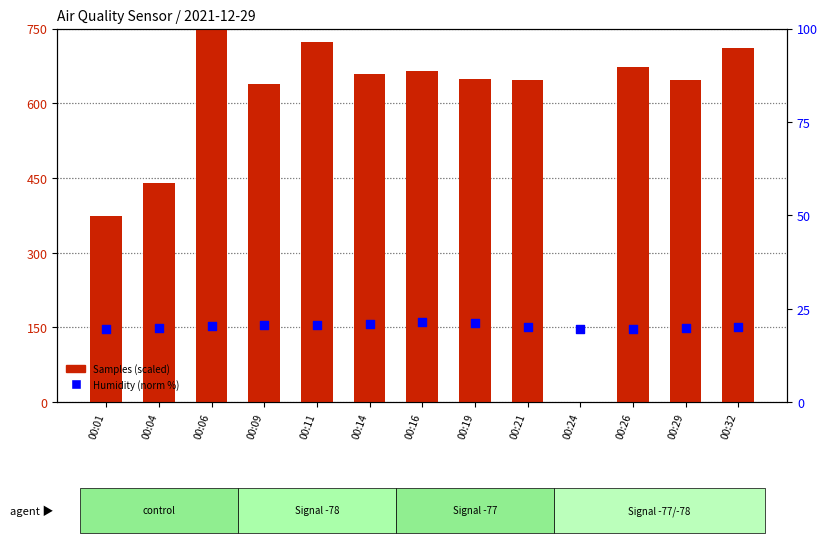

Which series contains the lowest Y value?

Samples (scaled)